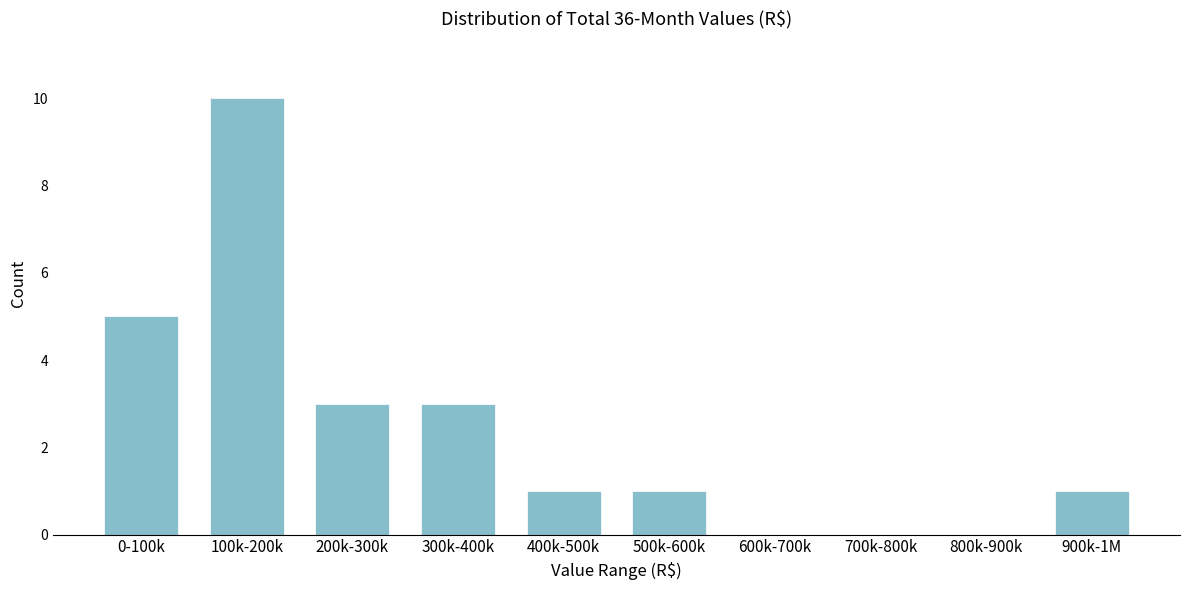

Reading left to right, transcribe all the data shown in this chart.

0-100k=5	100k-200k=10	200k-300k=3	300k-400k=3	400k-500k=1	500k-600k=1	600k-700k=0	700k-800k=0	800k-900k=0	900k-1M=1